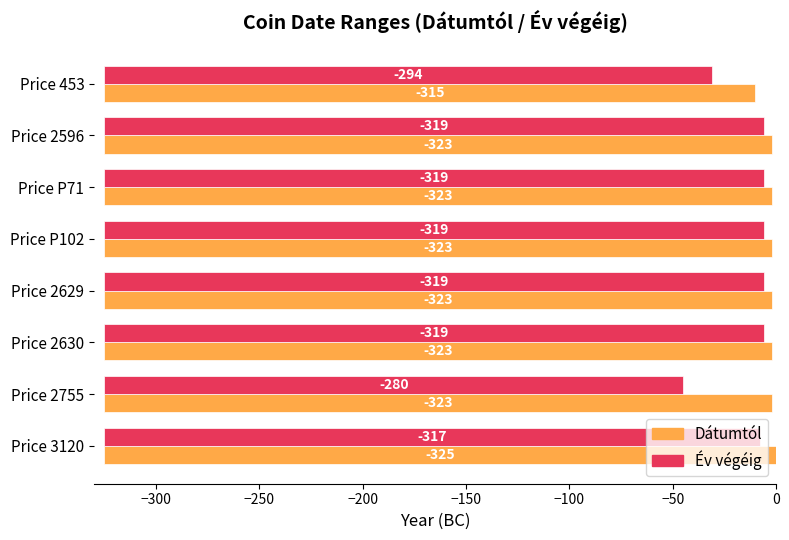

Which series has the largest range (max minus min)?

Év végéig